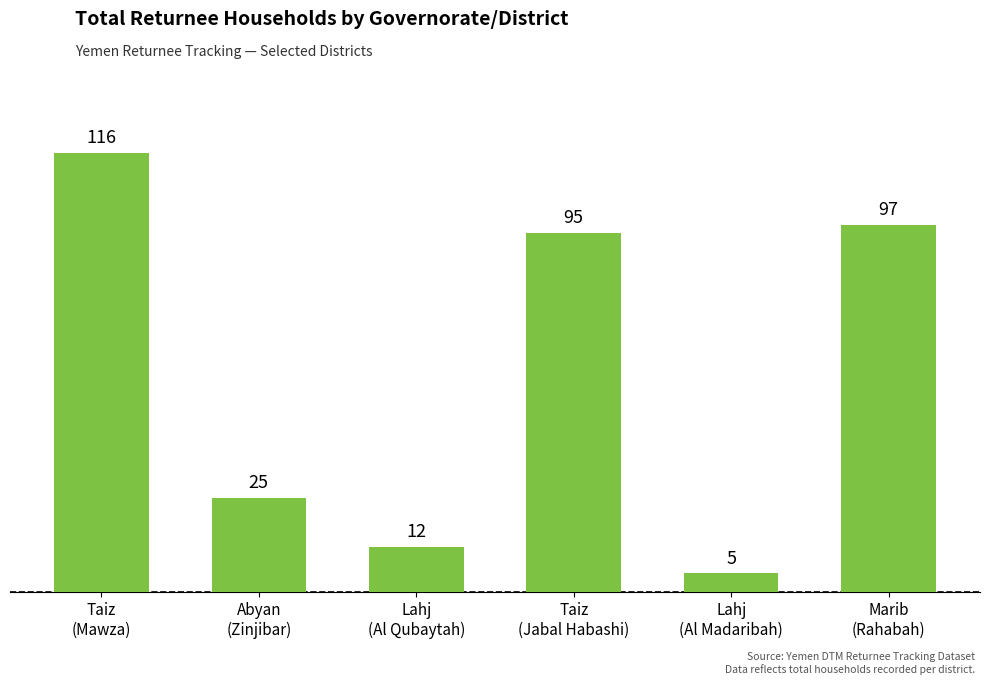

What is the average value?

58